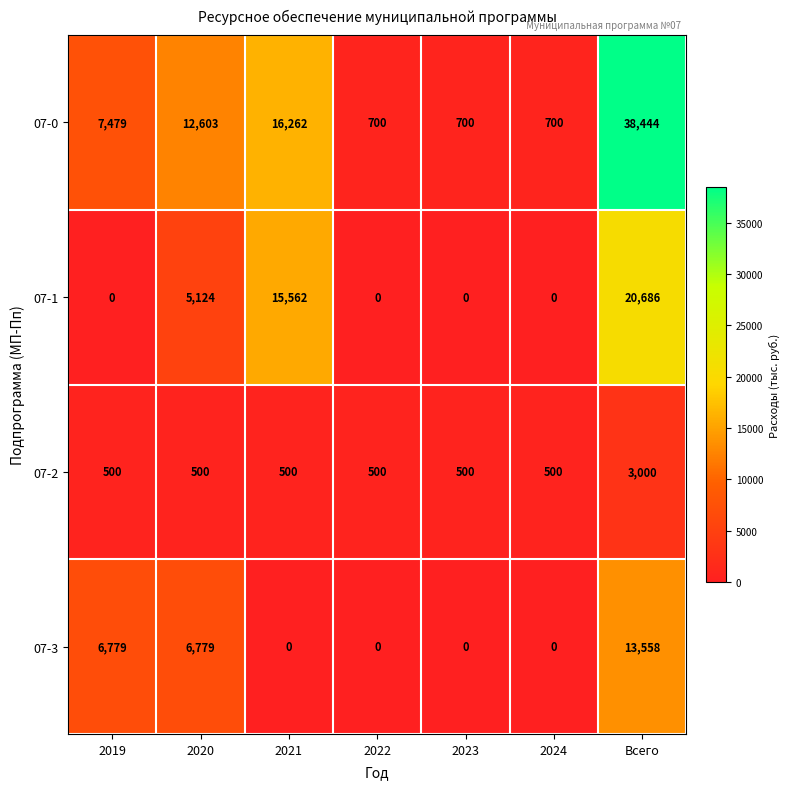

Reading right to left, transcribe all the data shown in this chart.

07-0: Всего=38444	2024=700	2023=700	2022=700	2021=16262	2020=12603	2019=7479
07-1: Всего=20686	2024=0	2023=0	2022=0	2021=15562	2020=5124	2019=0
07-2: Всего=3000	2024=500	2023=500	2022=500	2021=500	2020=500	2019=500
07-3: Всего=13558	2024=0	2023=0	2022=0	2021=0	2020=6779	2019=6779